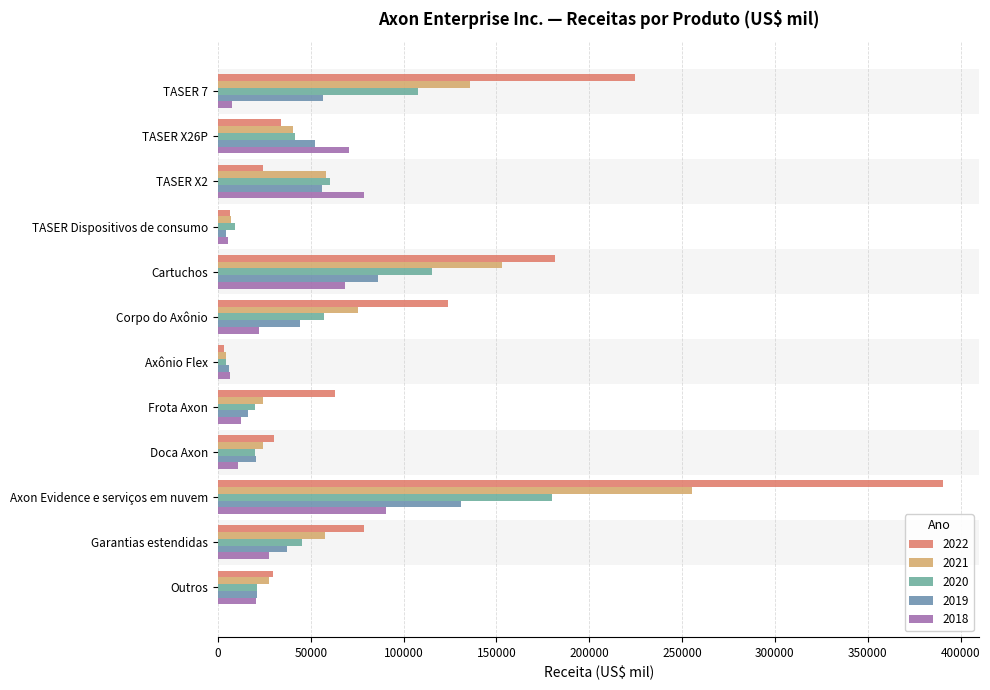

Count the number of categories in the chart.

12